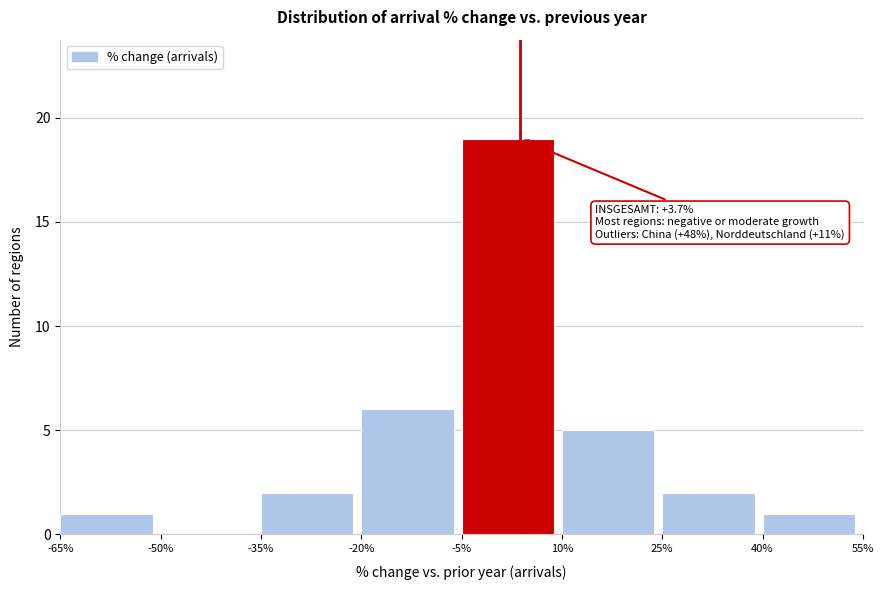

Which range on the x-axis has the tallest bar?

-5% to 10%